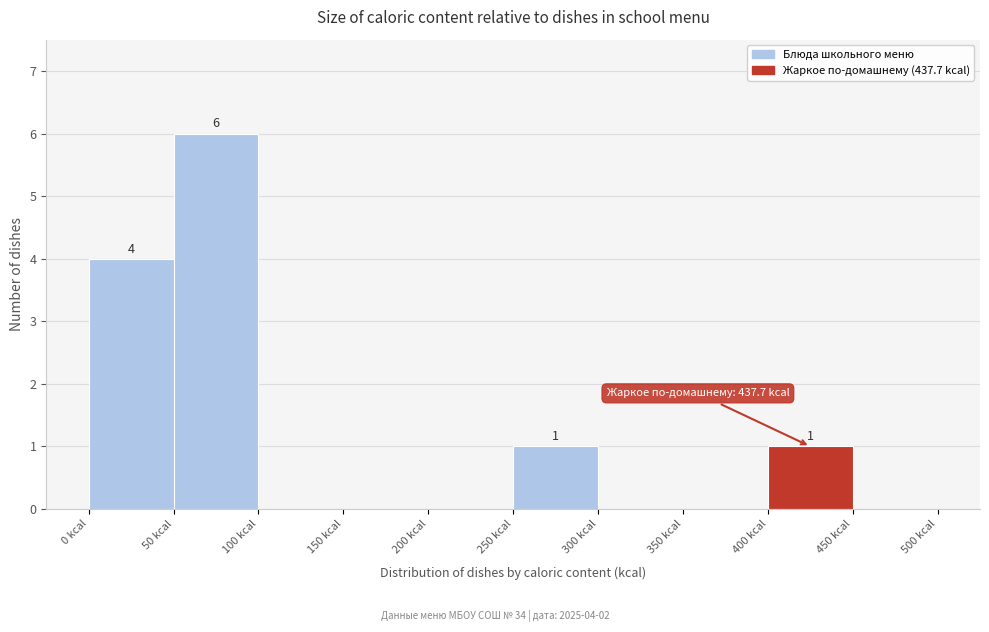

Which range on the x-axis has the tallest bar?

50 to 100